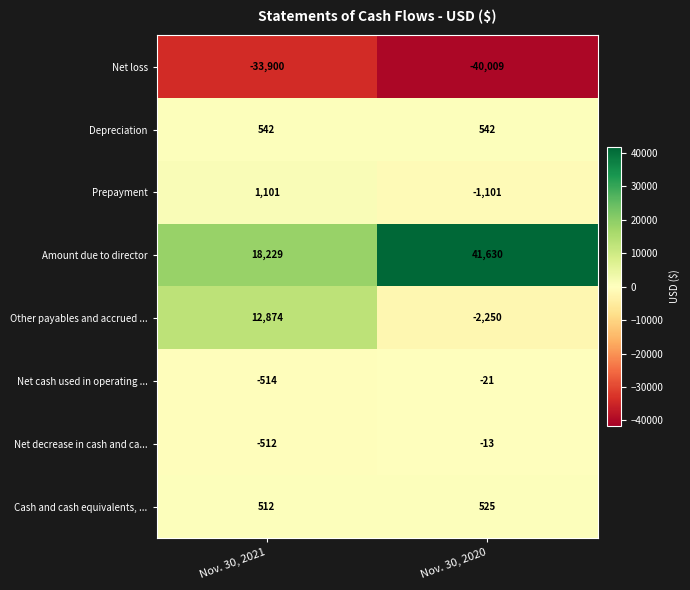

What is the difference between the highest and lowest values at Nov. 30, 2020?

81639